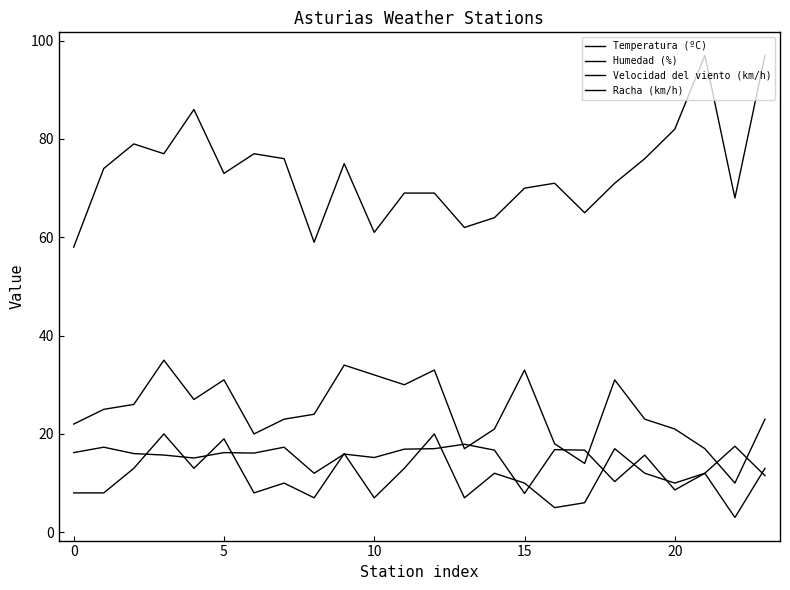

What is the average value of the Velocidad del viento (km/h) series?

11.2